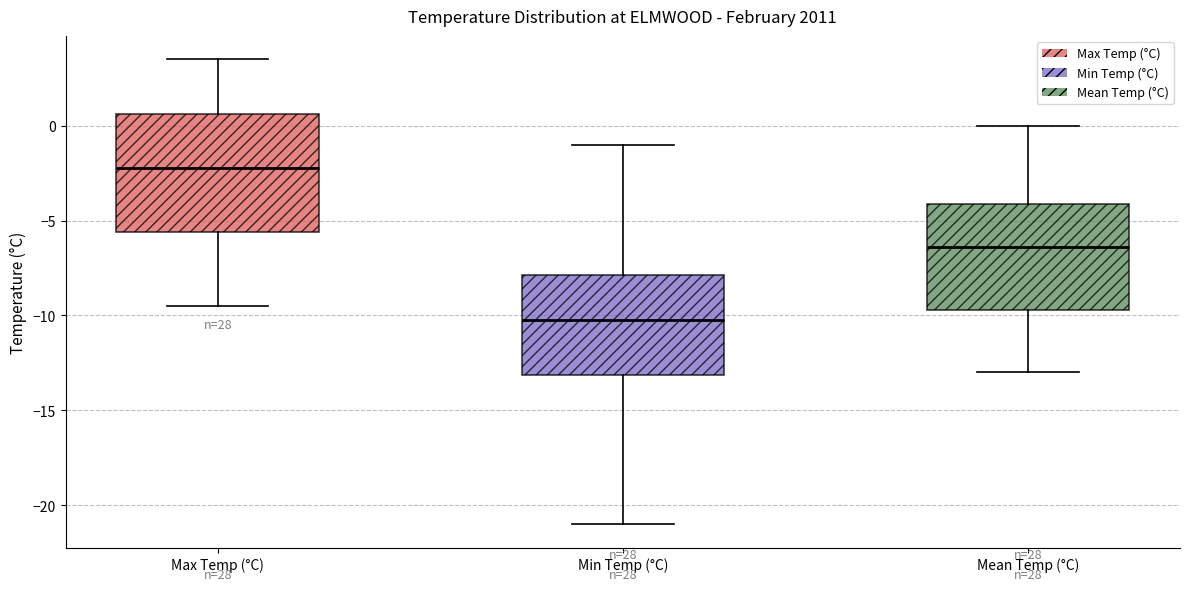

Reading left to right, transcribe this box plot: for each box, give where its median line is, the range the box spans, and where its two whiskers end, as read against the y-axis. The values are not printed on the chart, so give them approximately, as read against the axis.

Max Temp (°C): median -2.0, box -5.5 to 0.5, whiskers -9.5 to 3.5
Min Temp (°C): median -10.0, box -13.0 to -8.0, whiskers -21.0 to -1.0
Mean Temp (°C): median -6.5, box -9.5 to -4.0, whiskers -13.0 to 0.0